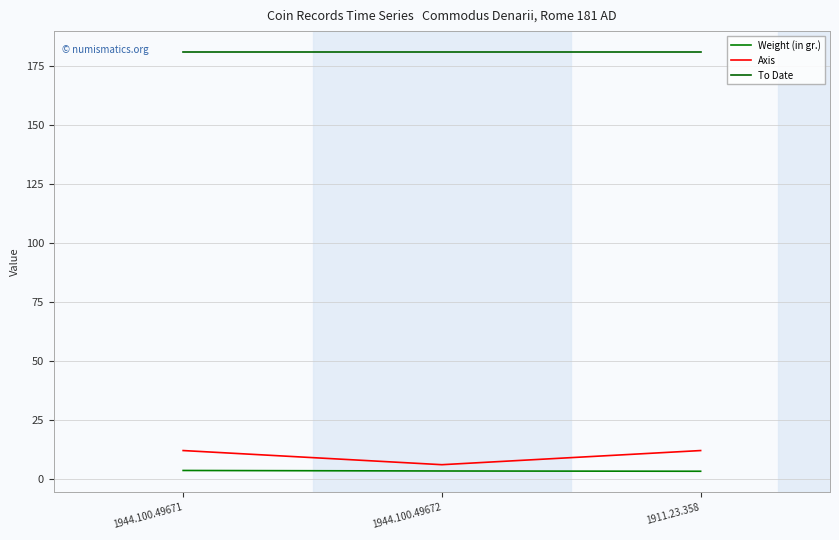

What is the approximate value of To Date at 1911.23.358?

181.0